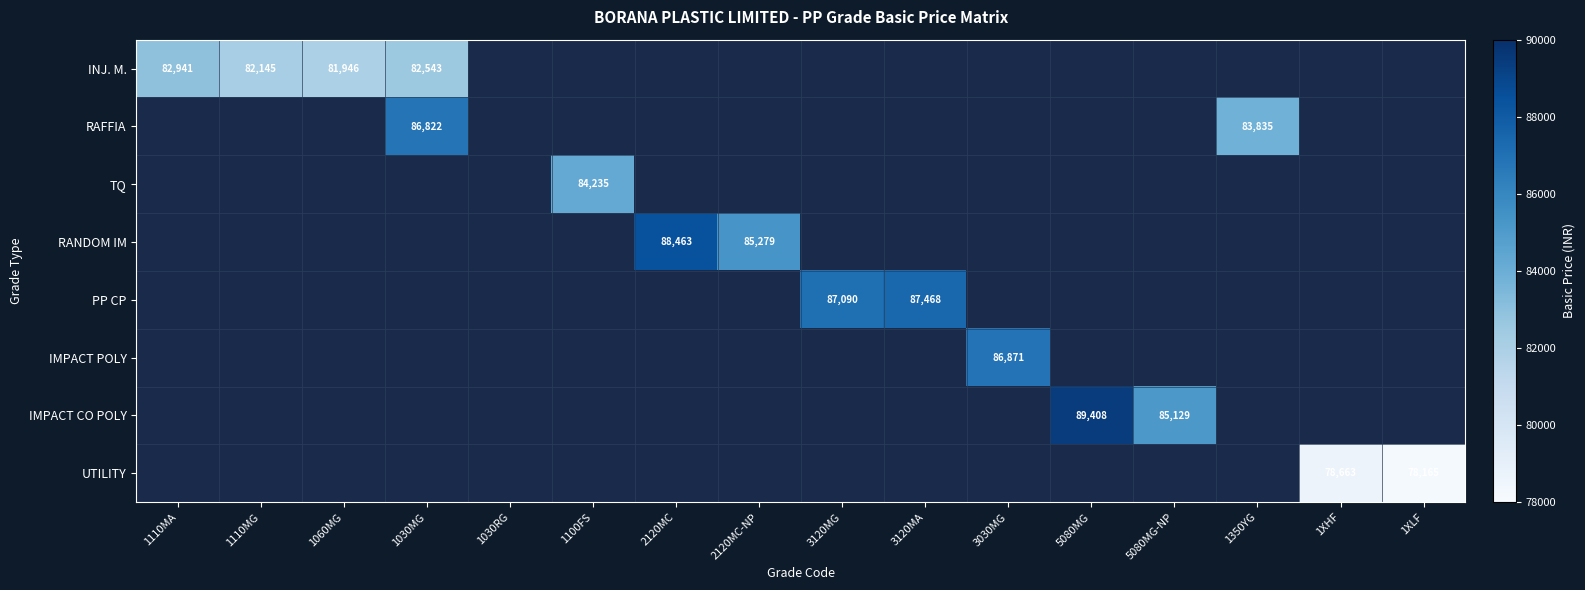

The INJ. M. series shows 57297 at 1060MG. True or false?

False